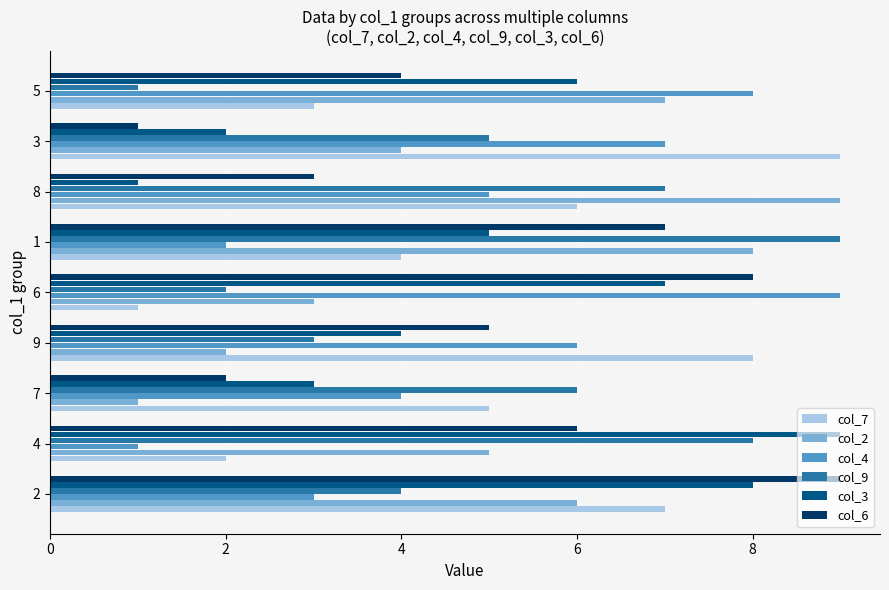

Rank the categories by col_6 value from lowest to highest.

3, 7, 8, 5, 9, 4, 1, 6, 2